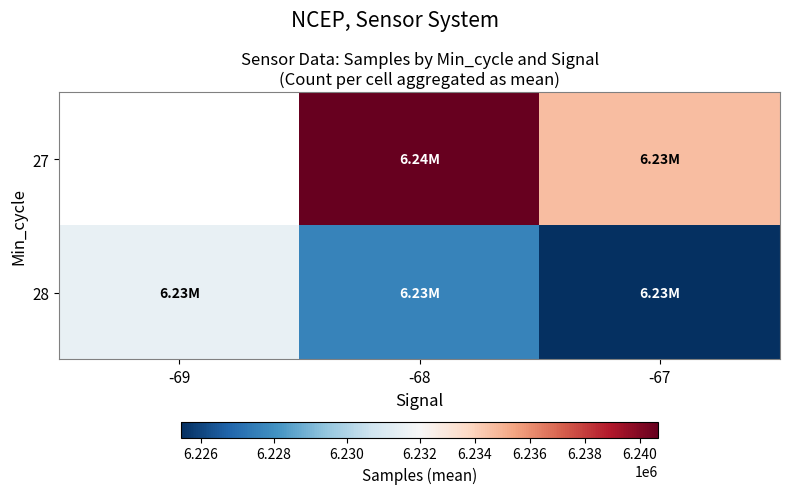

Count the 27 values in the range 6234658 to 6240669.

1